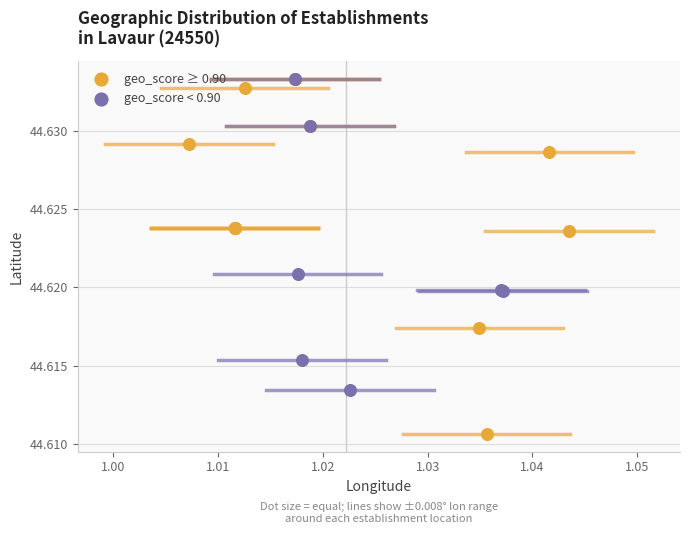

Which series has the widest spread of Y values?

geo_score ≥ 0.90